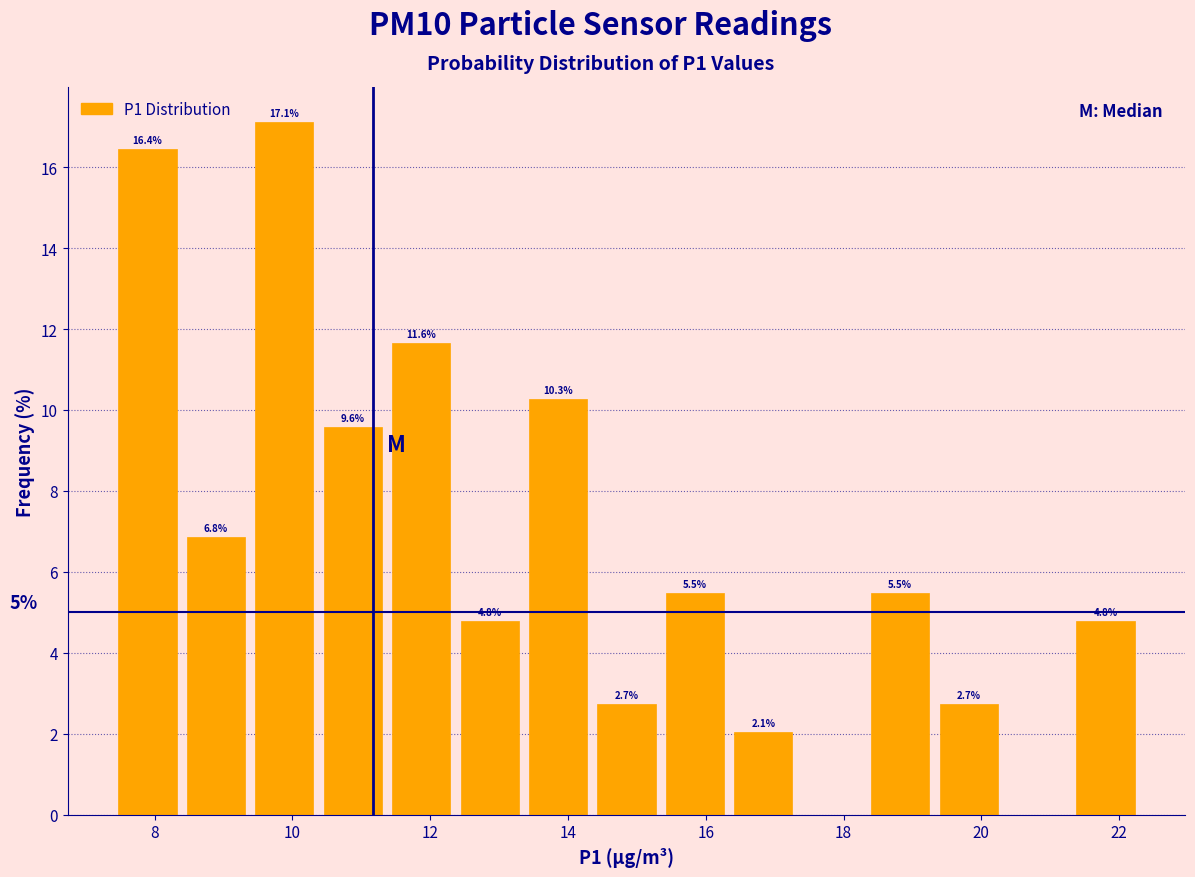

Which range on the x-axis has the tallest bar?

9.4 to 10.4